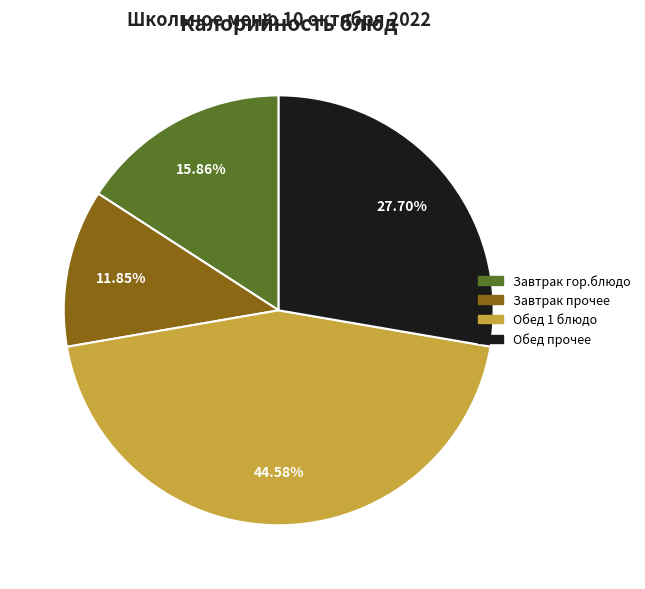

Is there a majority slice in this chart?

No